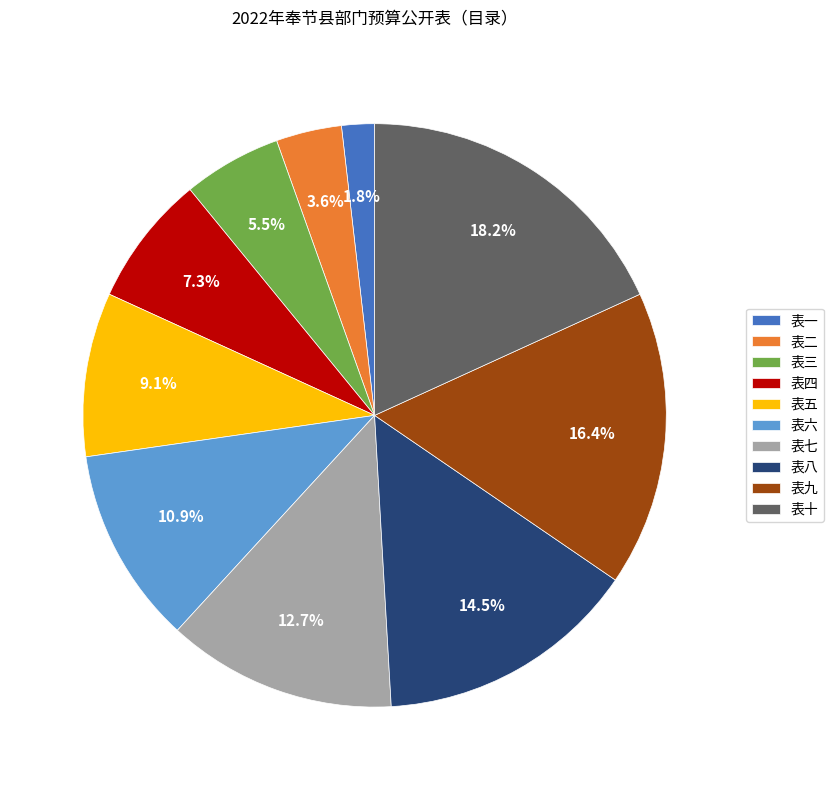

To the nearest percent, what percentage of the pie is 表一?

2%